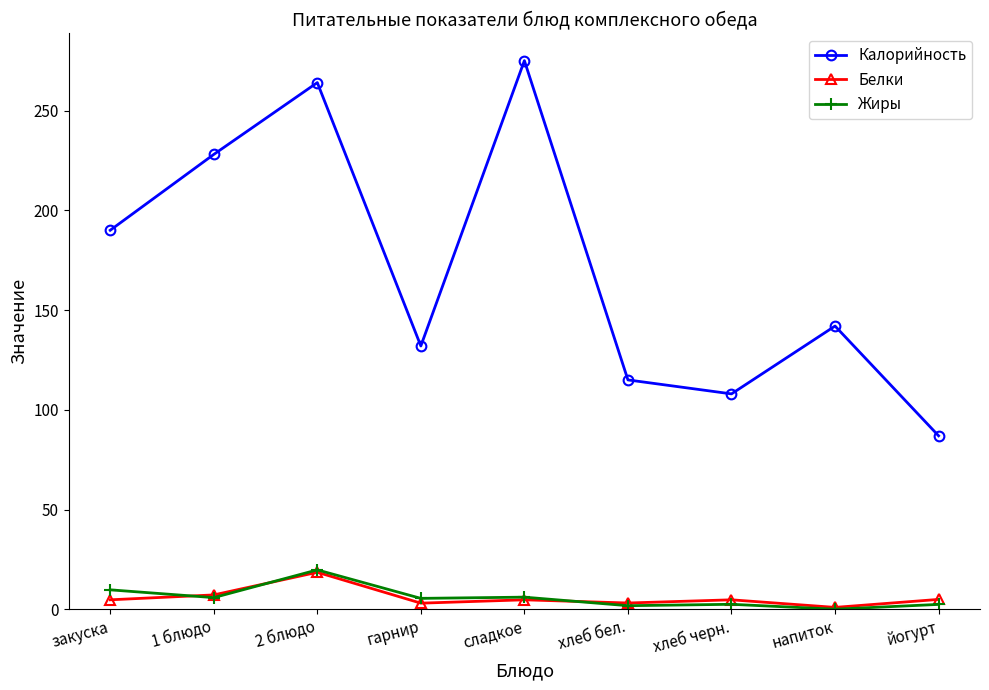

What is the label of the 1st point from the right?

йогурт